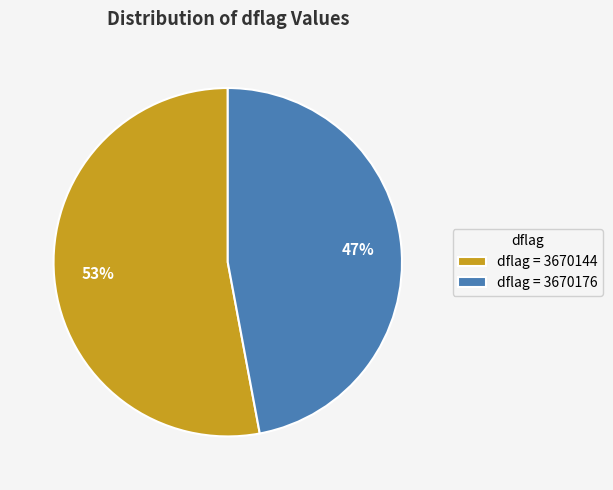

To the nearest percent, what is the average slice percentage?

50%